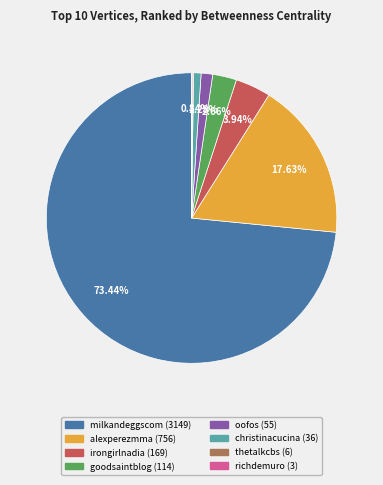

The alexperezmma slice represents 18% of the pie. True or false?

True